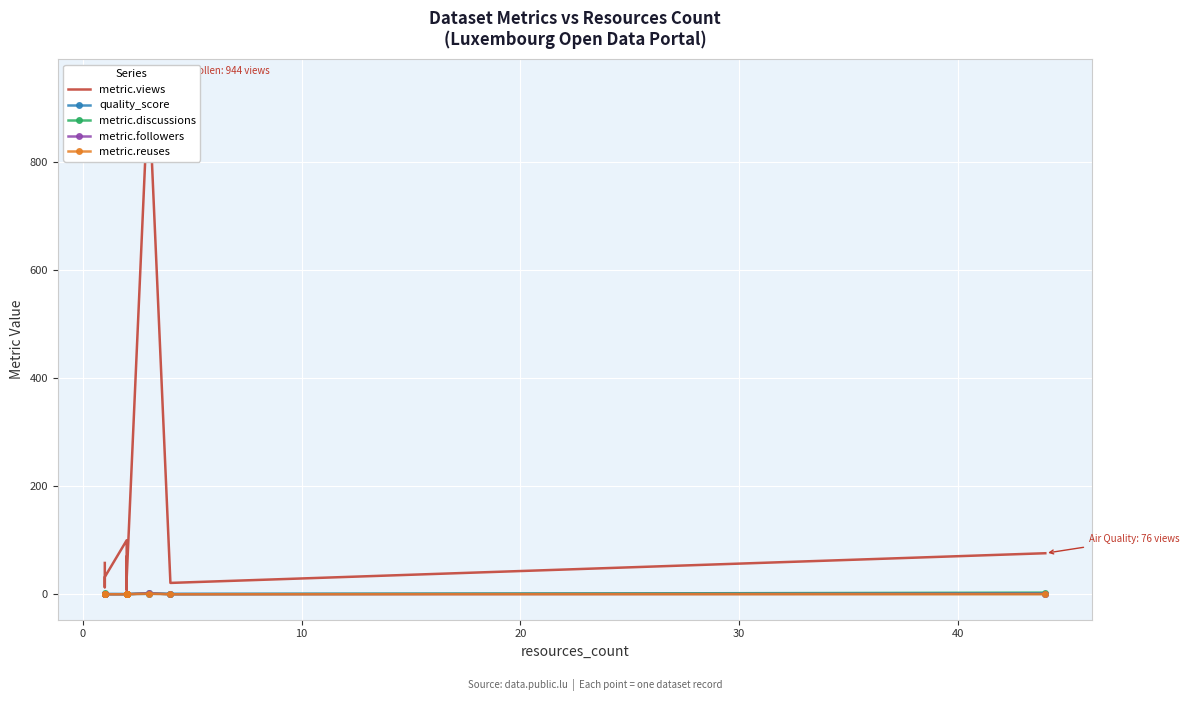

Count the metric.discussions values in the range 0 to 1.

18